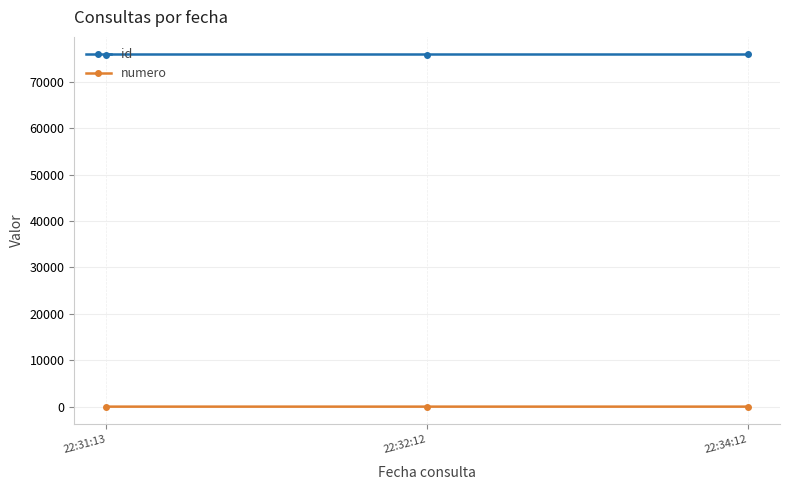

What is the difference between the id values at 22:32:12 and 22:31:13?

1